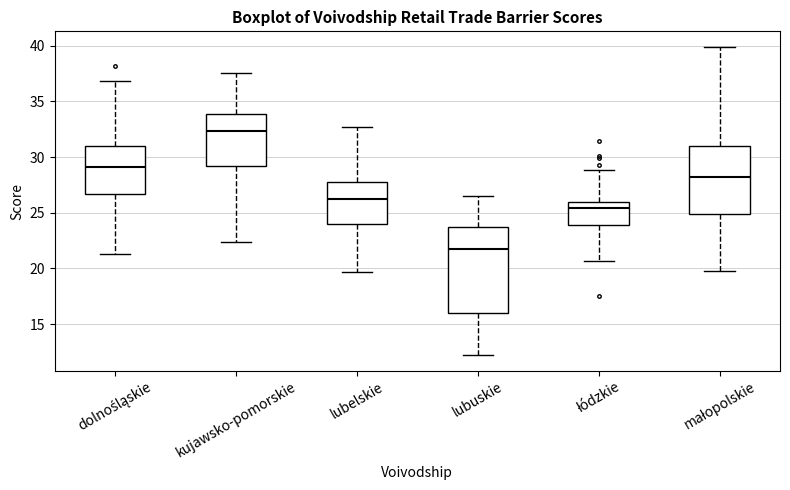

Where is the lower edge of the box for małopolskie on the y-axis? The values are not printed on the chart, so give them approximately, as read against the axis.

25.0